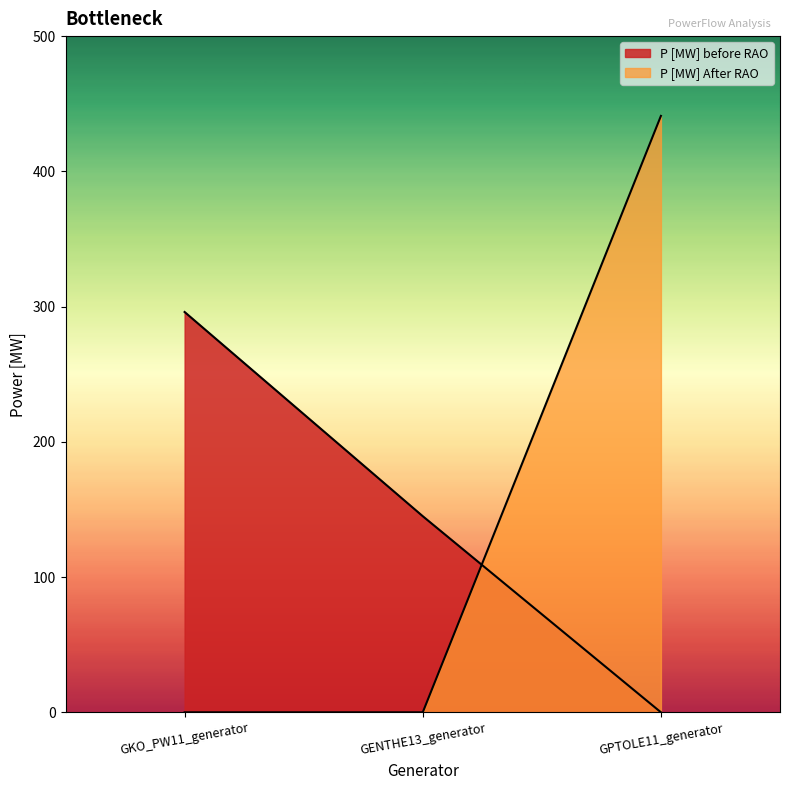

Between GENTHE13_generator and GKO_PW11_generator, which is larger?

GKO_PW11_generator